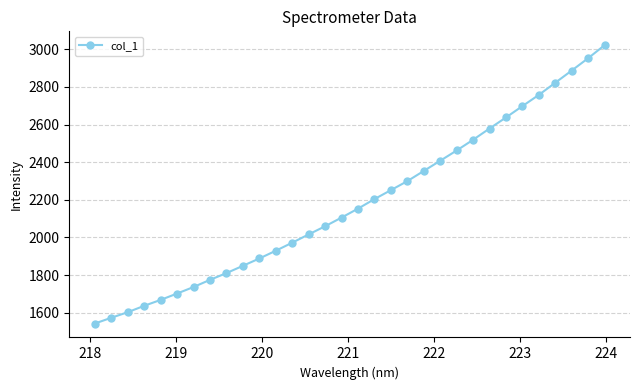

What is the value of the 28th point from the left?

2757.5